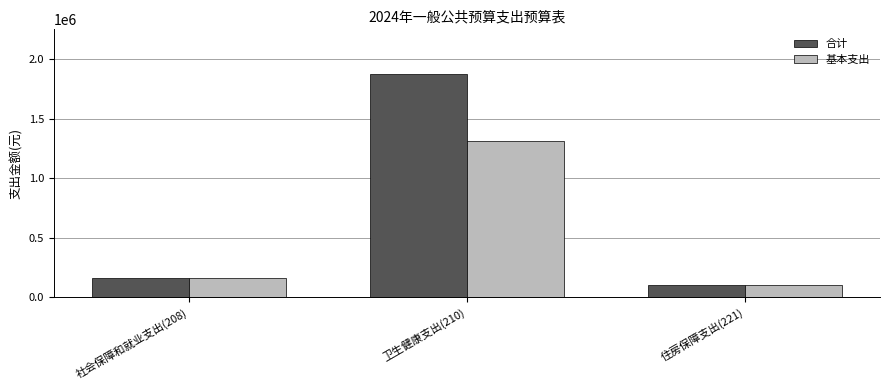

What is the total value across all series at 住房保障支出(221)?

211777.9